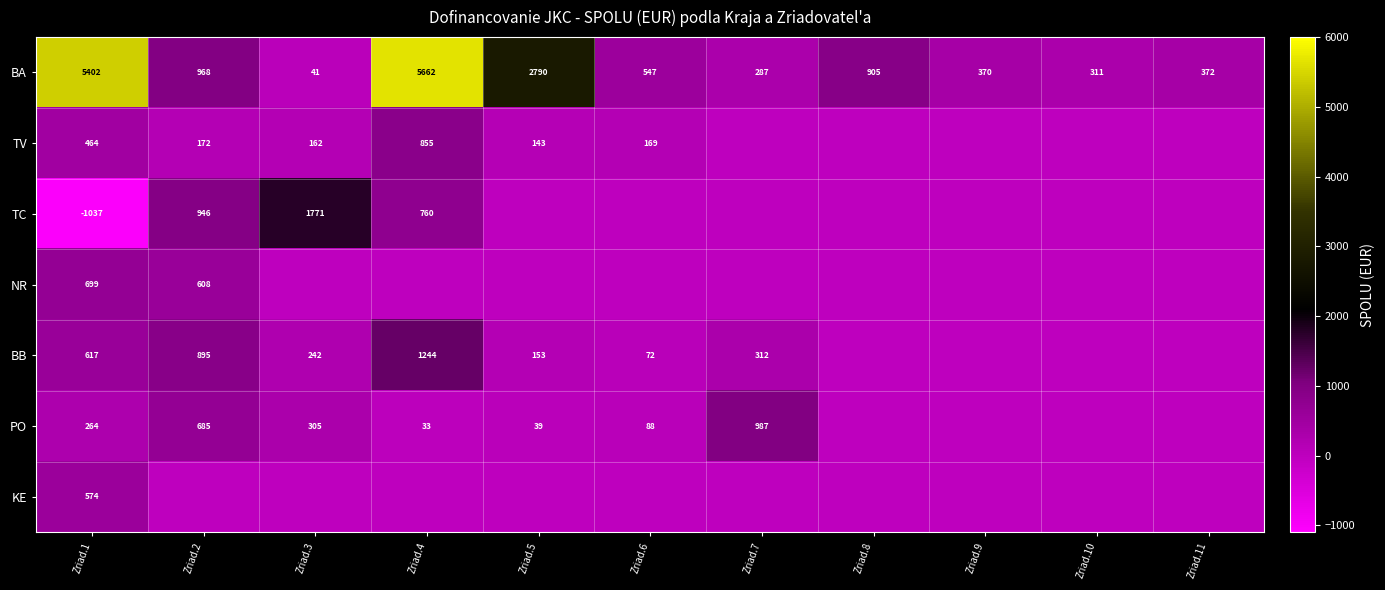

What is the minimum value for BA?

41